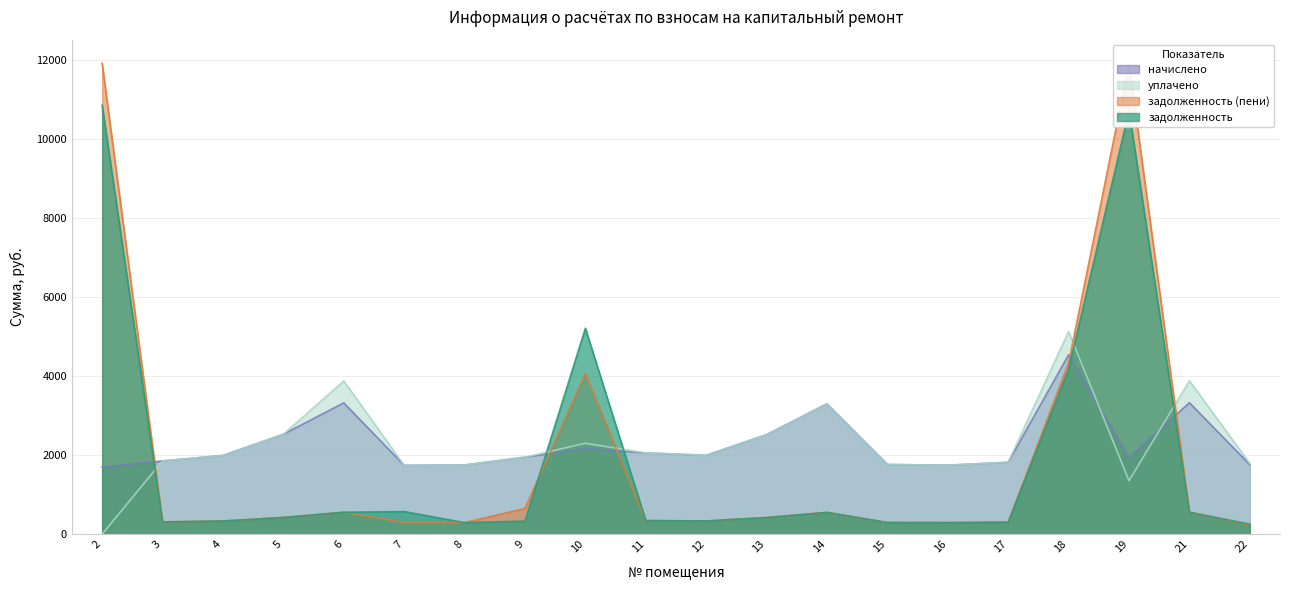

True or false: начислено has more than 1 interior local peaks.

True